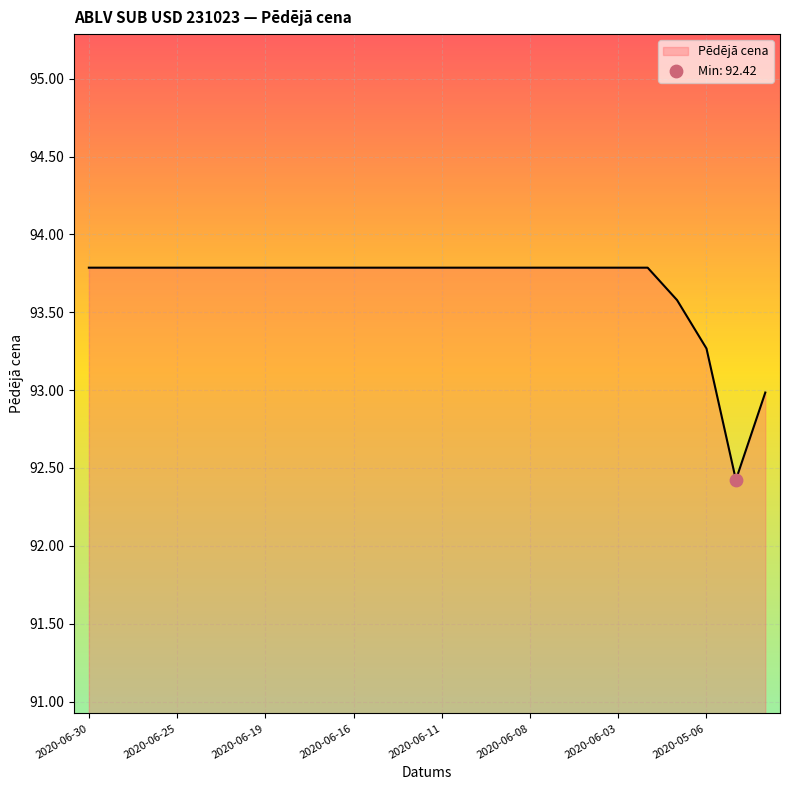

What is the difference between the maximum and minimum values?

1.4